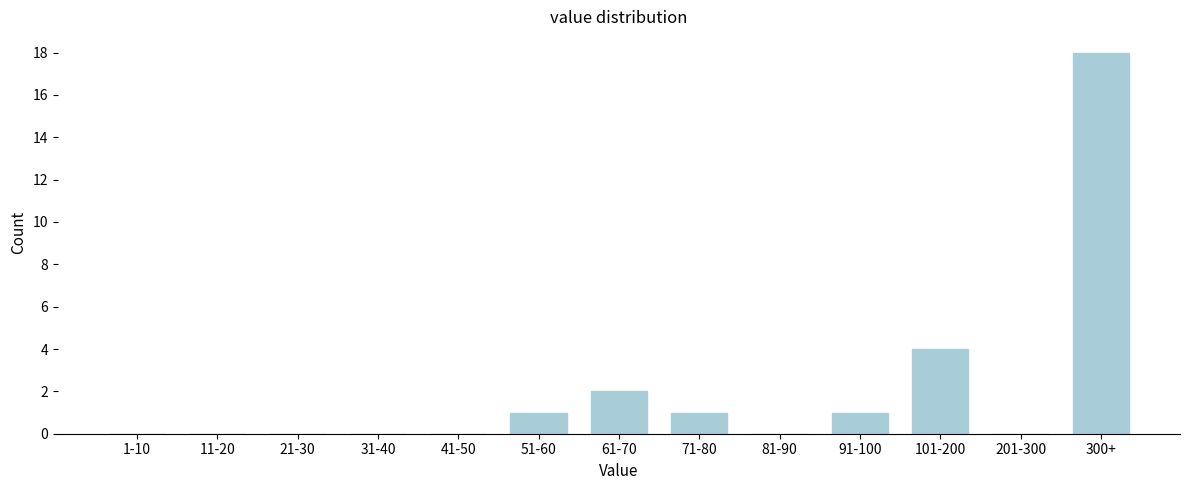

Reading right to left, list all the values displayed in this chart.

300+=18	201-300=0	101-200=4	91-100=1	81-90=0	71-80=1	61-70=2	51-60=1	41-50=0	31-40=0	21-30=0	11-20=0	1-10=0